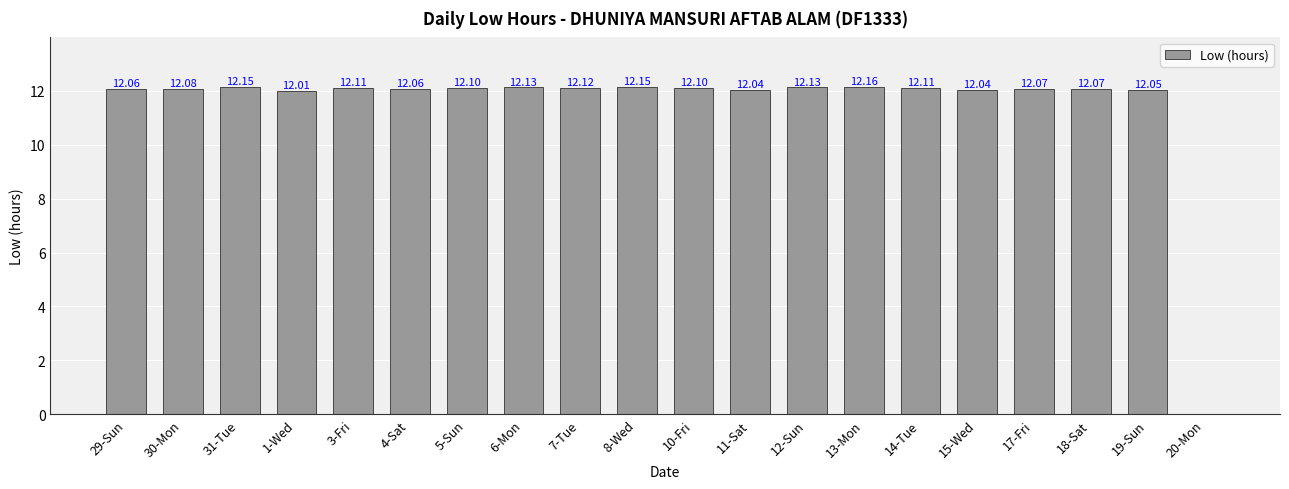

How many categories are shown in the chart?

20